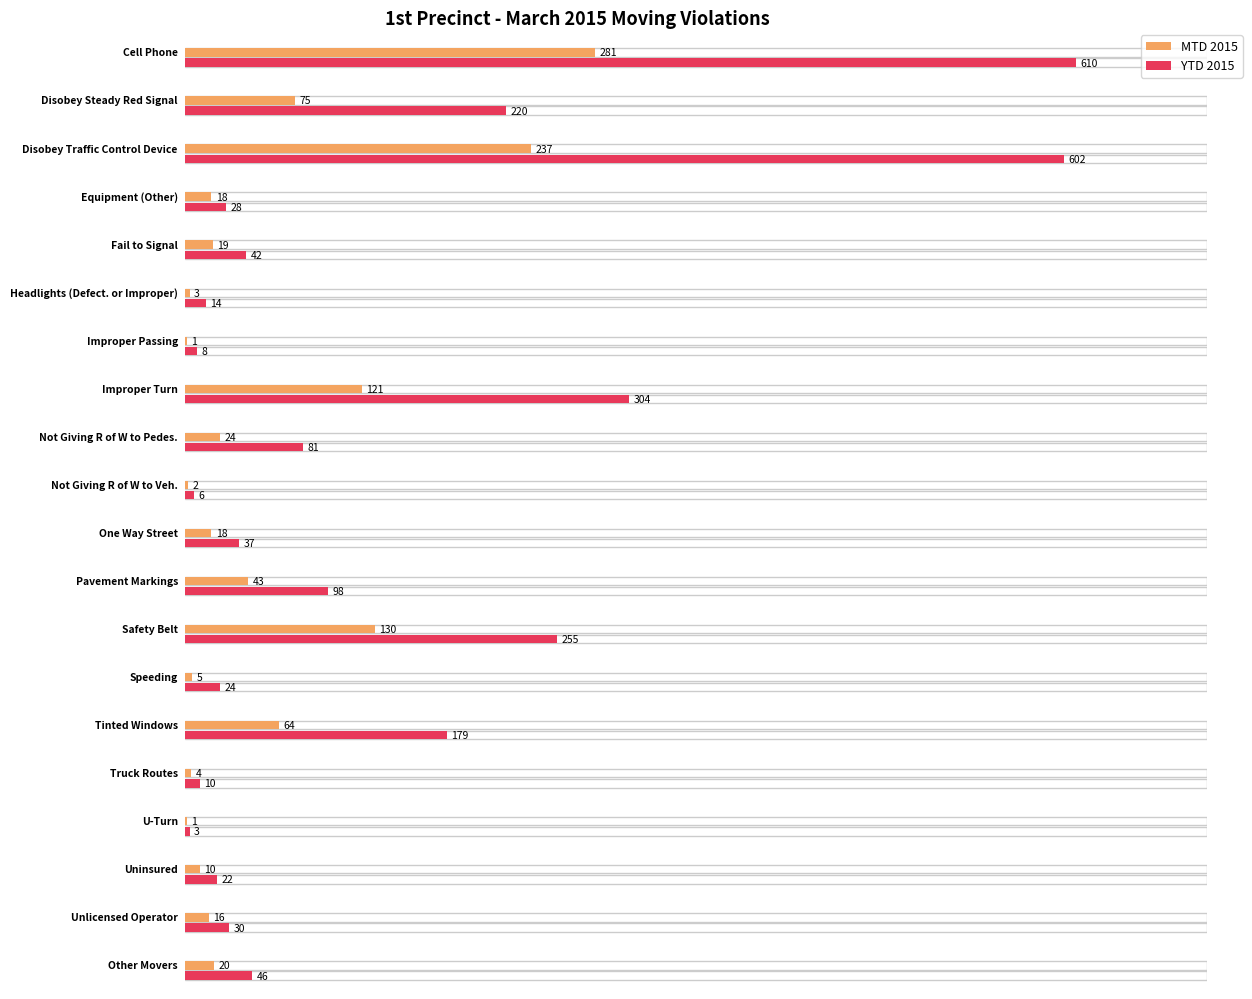

At which category is the sum across all series the highest?

Cell Phone